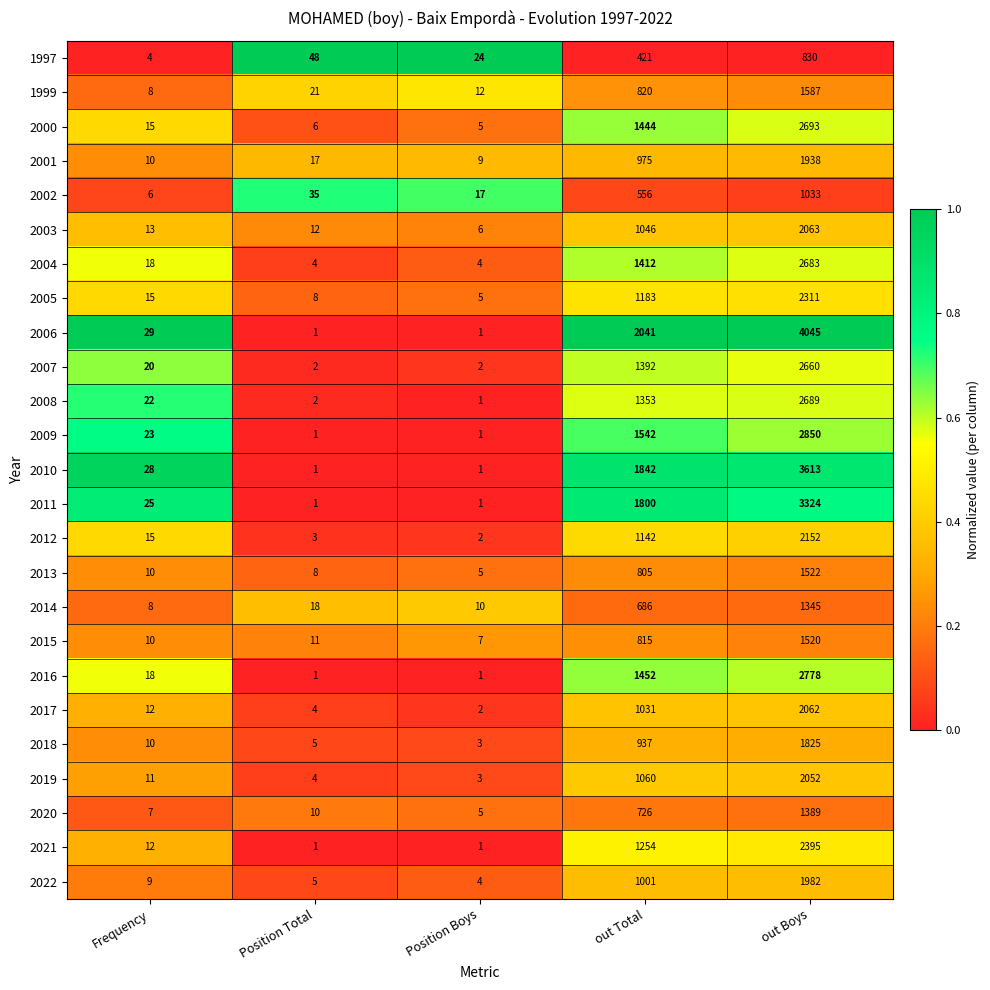

Rank the categories by 2018 value from lowest to highest.

Position Boys, Position Total, Frequency, out Total, out Boys